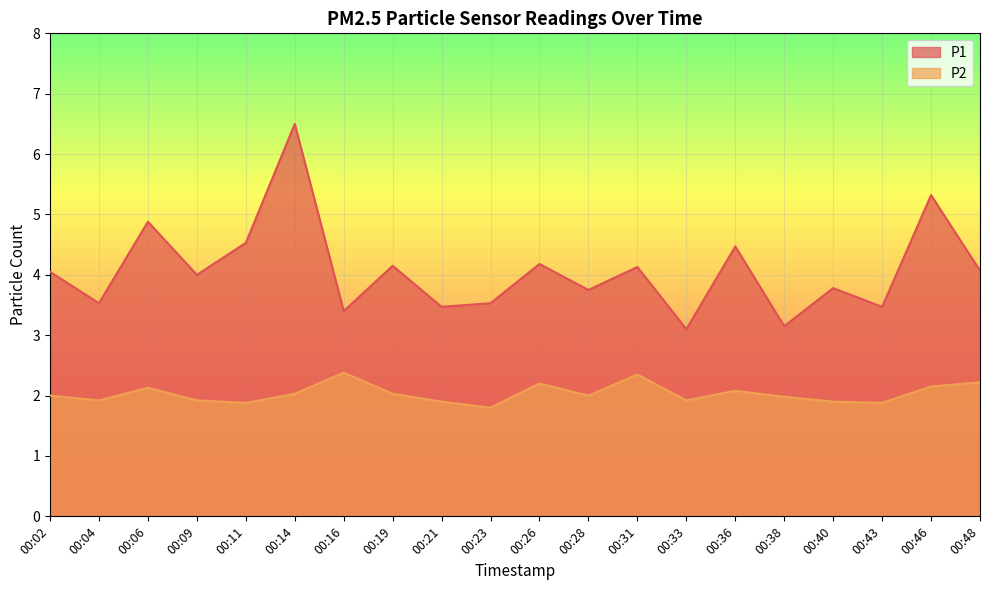

True or false: P1 and P2 intersect in this chart.

False